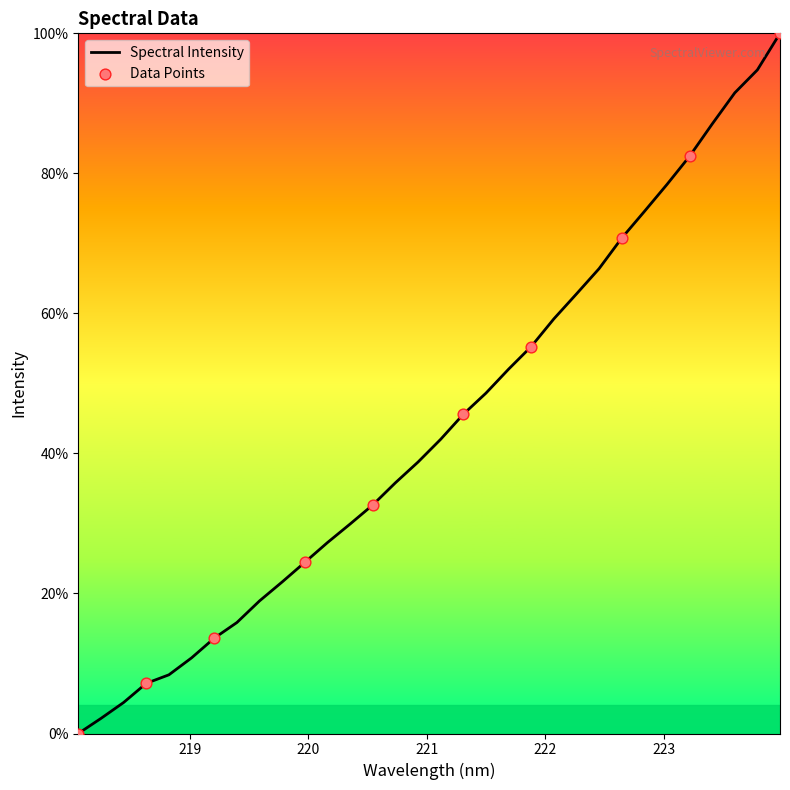

What is the greatest value displayed?

100.0